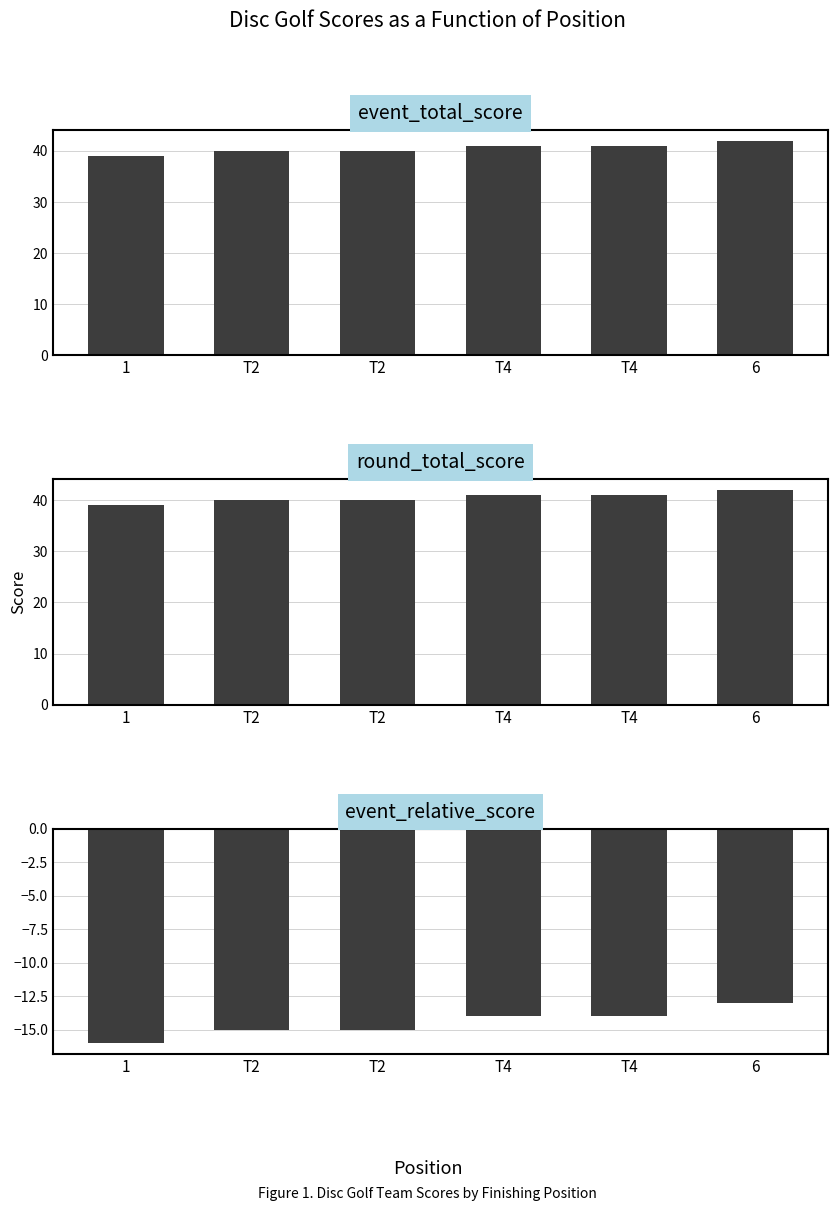

Is the value of event_total_score at 1 greater than the value of round_total_score at T4?

No